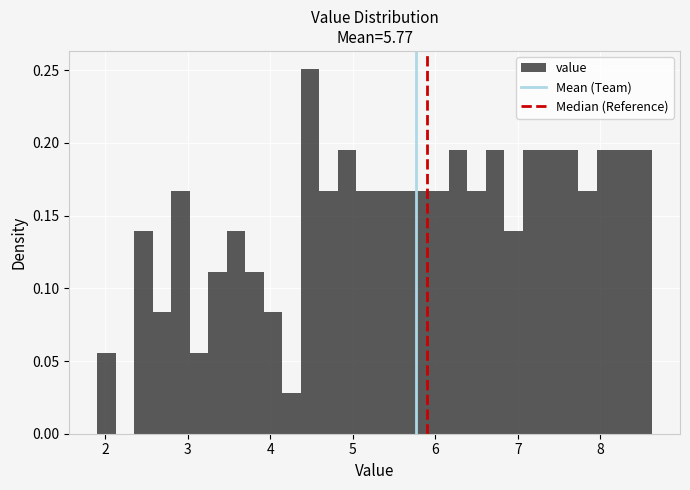

Read against the x-axis, roughly where is the centre of the tallest bar?

4.5